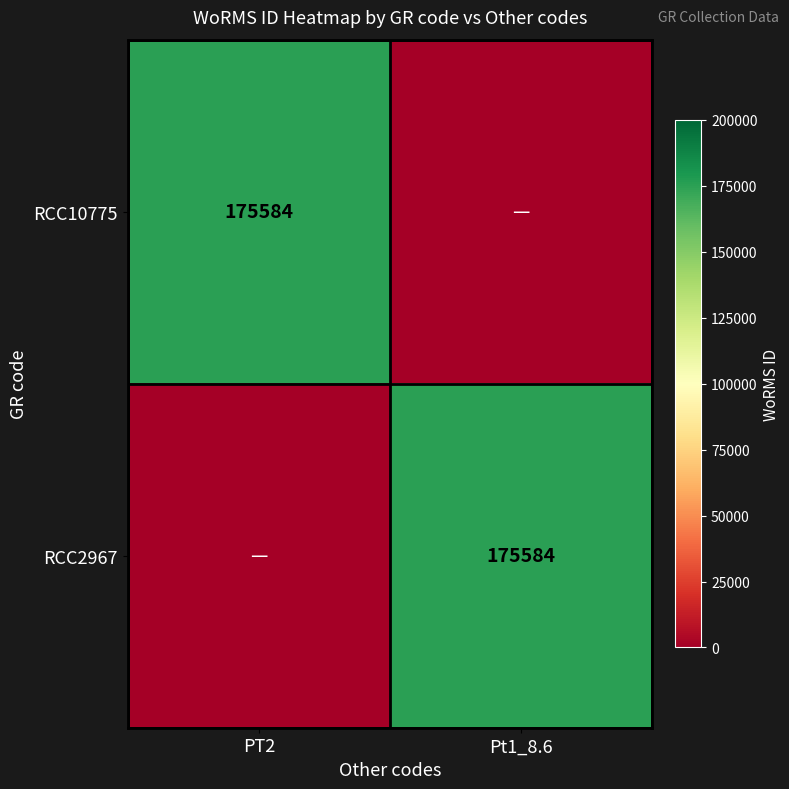

Which category has the highest value across all series?

PT2